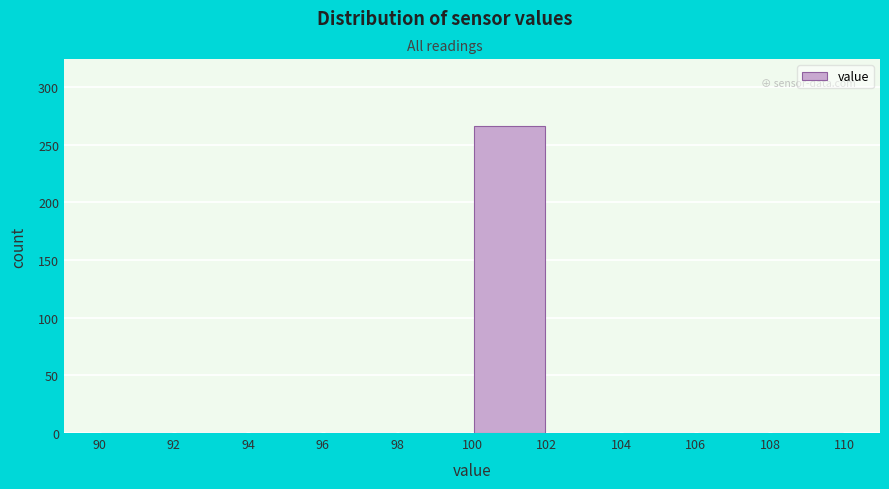

Reading left to right, list every bar in this chart as the range it spans on the x-axis followed by its height. The values are not printed on the chart, so give them approximately, as read against the axis.

90 to 92: 0
92 to 94: 0
94 to 96: 0
96 to 98: 0
98 to 100: 0
100 to 102: 265
102 to 104: 0
104 to 106: 0
106 to 108: 0
108 to 110: 0